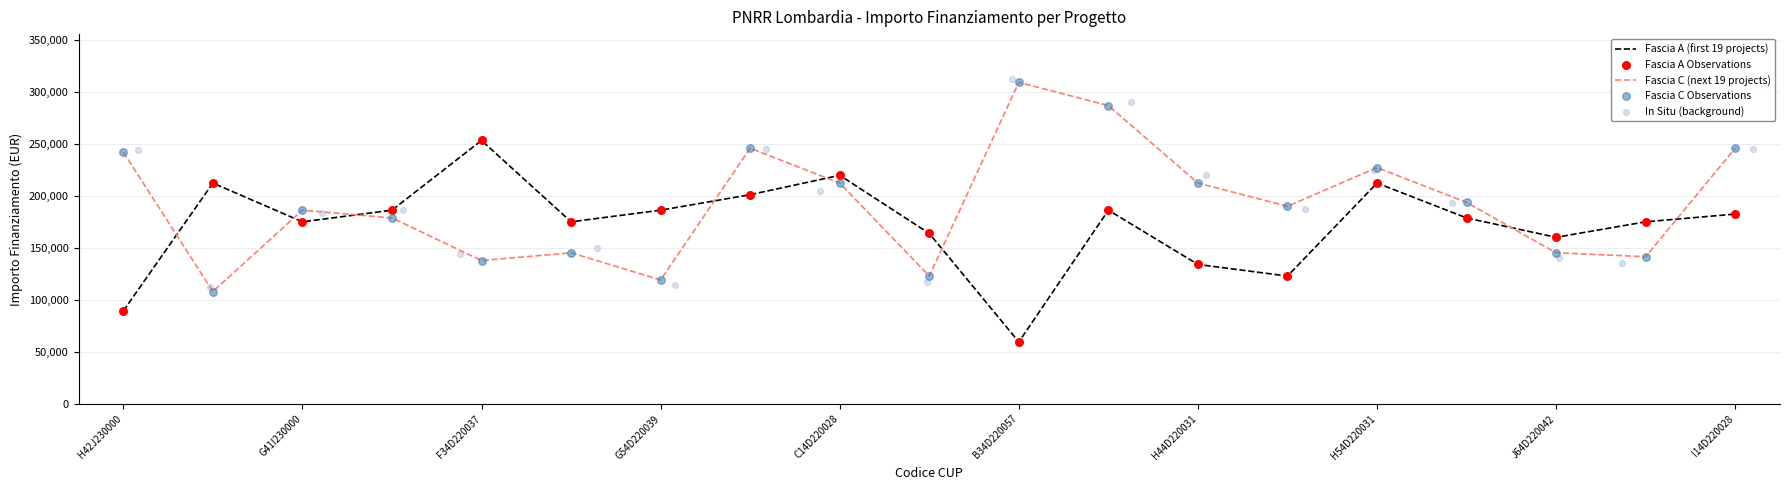

At how many categories does at least one series exceed 267238?

2